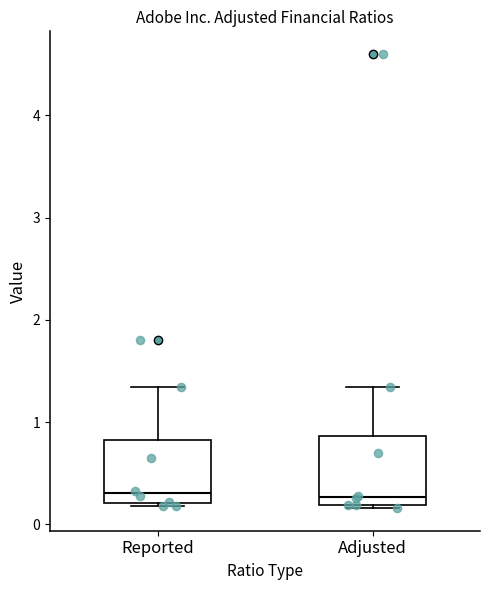

Reading left to right, transcribe this box plot: for each box, give where its median line is, the range the box spans, and where its two whiskers end, as read against the y-axis. The values are not printed on the chart, so give them approximately, as read against the axis.

Reported: median 0.3, box 0.2 to 0.8, whiskers 0.2 (just below the box's lower edge) to 1.3
Adjusted: median 0.3, box 0.2 to 0.9, whiskers 0.2 (just below the box's lower edge) to 1.3